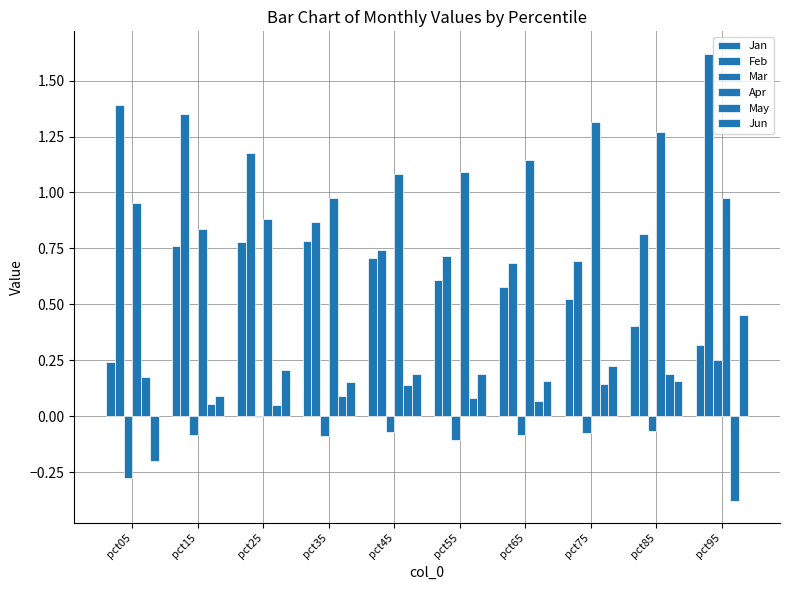

What is the greatest value displayed?

1.6